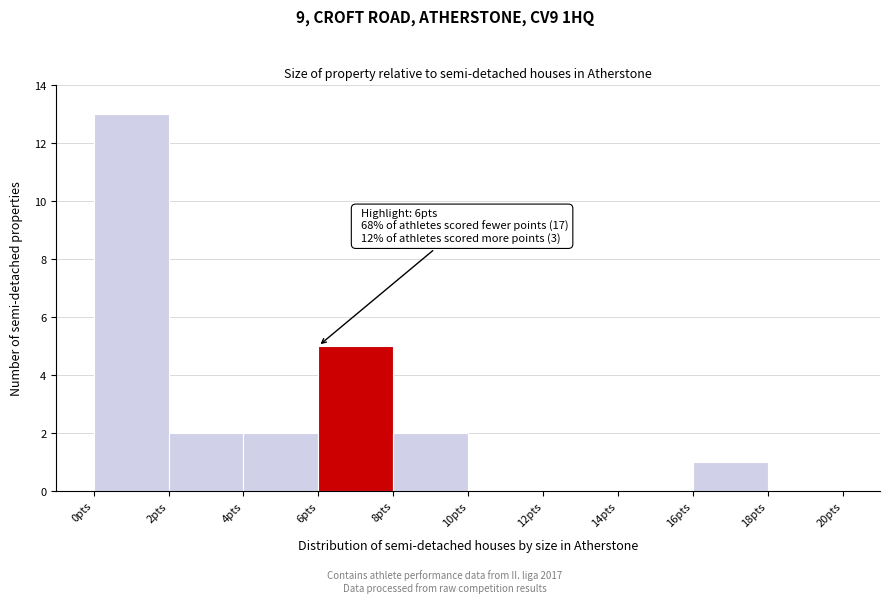

Which range on the x-axis has the tallest bar?

0 to 2